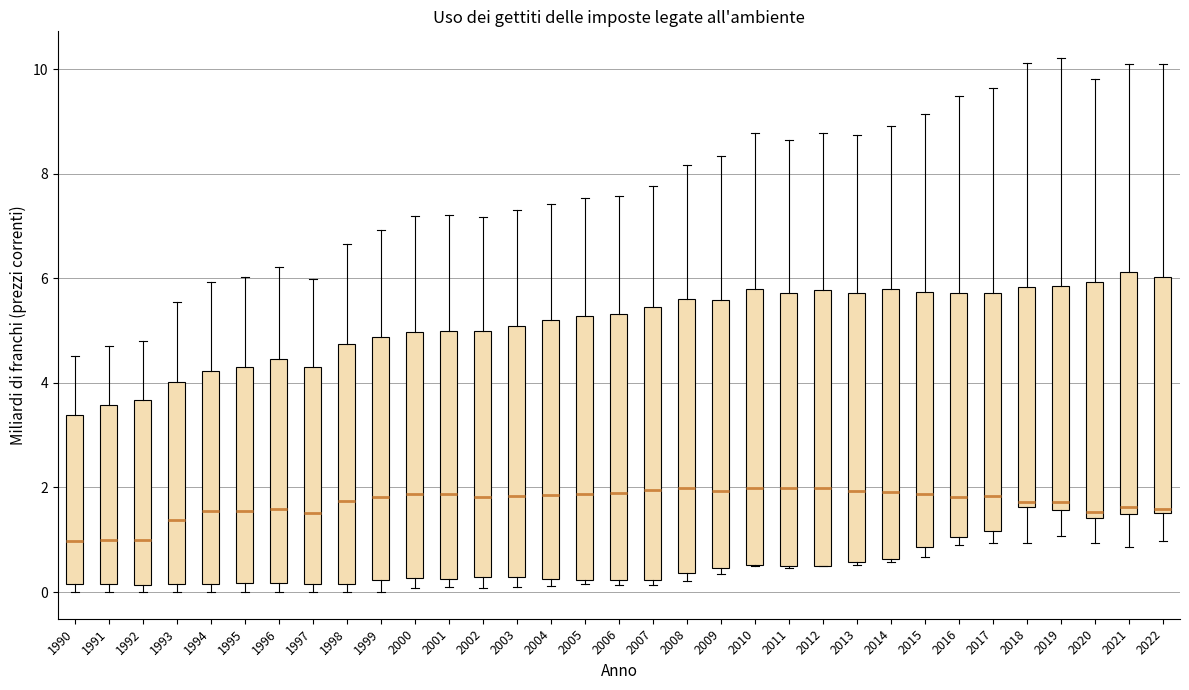

Reading left to right, transcribe this box plot: for each box, give where its median line is, the range the box spans, and where its two whiskers end, as read against the y-axis. The values are not printed on the chart, so give them approximately, as read against the axis.

1990: median 1.0, box 0.2 to 3.4, whiskers 0.0 to 4.6
1991: median 1.0, box 0.2 to 3.6, whiskers 0.0 to 4.8
1992: median 1.0, box 0.2 to 3.6, whiskers 0.0 to 4.8
1993: median 1.4, box 0.2 to 4.0, whiskers 0.0 to 5.6
1994: median 1.6, box 0.2 to 4.2, whiskers 0.0 to 6.0
1995: median 1.6, box 0.2 to 4.2, whiskers 0.0 to 6.0
1996: median 1.6, box 0.2 to 4.4, whiskers 0.0 to 6.2
1997: median 1.6, box 0.2 to 4.4, whiskers 0.0 to 6.0
1998: median 1.8, box 0.2 to 4.8, whiskers 0.0 to 6.6
1999: median 1.8, box 0.2 to 4.8, whiskers 0.0 to 7.0
2000: median 1.8, box 0.2 to 5.0, whiskers 0.0 to 7.2
2001: median 1.8, box 0.2 to 5.0, whiskers 0.0 to 7.2
2002: median 1.8, box 0.2 to 5.0, whiskers 0.0 to 7.2
2003: median 1.8, box 0.2 to 5.0, whiskers 0.2 (just below the box's lower edge) to 7.4
2004: median 1.8, box 0.2 to 5.2, whiskers 0.2 (just below the box's lower edge) to 7.4
2005: median 1.8, box 0.2 to 5.2, whiskers 0.2 (just below the box's lower edge) to 7.6
2006: median 1.8, box 0.2 to 5.4, whiskers 0.2 (just below the box's lower edge) to 7.6
2007: median 2.0, box 0.2 to 5.4, whiskers 0.2 (just below the box's lower edge) to 7.8
2008: median 2.0, box 0.4 to 5.6, whiskers 0.2 to 8.2
2009: median 2.0, box 0.4 to 5.6, whiskers 0.4 (just below the box's lower edge) to 8.4
2010: median 2.0, box 0.6 to 5.8, whiskers 0.4 to 8.8
2011: median 2.0, box 0.4 to 5.8, whiskers 0.4 to 8.6
2012: median 2.0, box 0.6 to 5.8, whiskers 0.6 to 8.8
2013: median 2.0, box 0.6 to 5.8, whiskers 0.6 to 8.8
2014: median 2.0, box 0.6 to 5.8, whiskers 0.6 to 9.0
2015: median 1.8, box 0.8 to 5.8, whiskers 0.6 to 9.2
2016: median 1.8, box 1.0 to 5.8, whiskers 0.8 to 9.4
2017: median 1.8, box 1.2 to 5.8, whiskers 1.0 to 9.6
2018: median 1.8, box 1.6 to 5.8, whiskers 1.0 to 10.2
2019: median 1.8, box 1.6 to 5.8, whiskers 1.0 to 10.2
2020: median 1.6, box 1.4 to 6.0, whiskers 1.0 to 9.8
2021: median 1.6, box 1.4 to 6.2, whiskers 0.8 to 10.0
2022: median 1.6 (just above the box's lower edge), box 1.6 to 6.0, whiskers 1.0 to 10.0